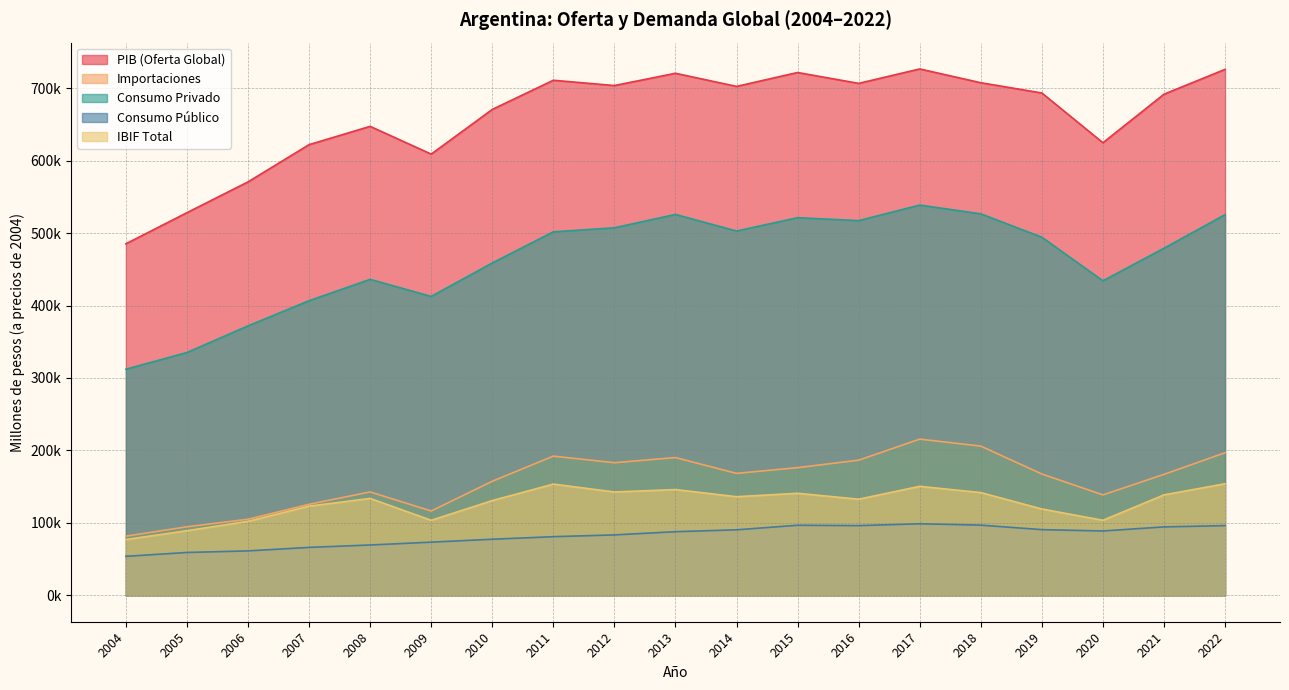

What is the approximate value of oferta_global_pib at 2017?

726389.9